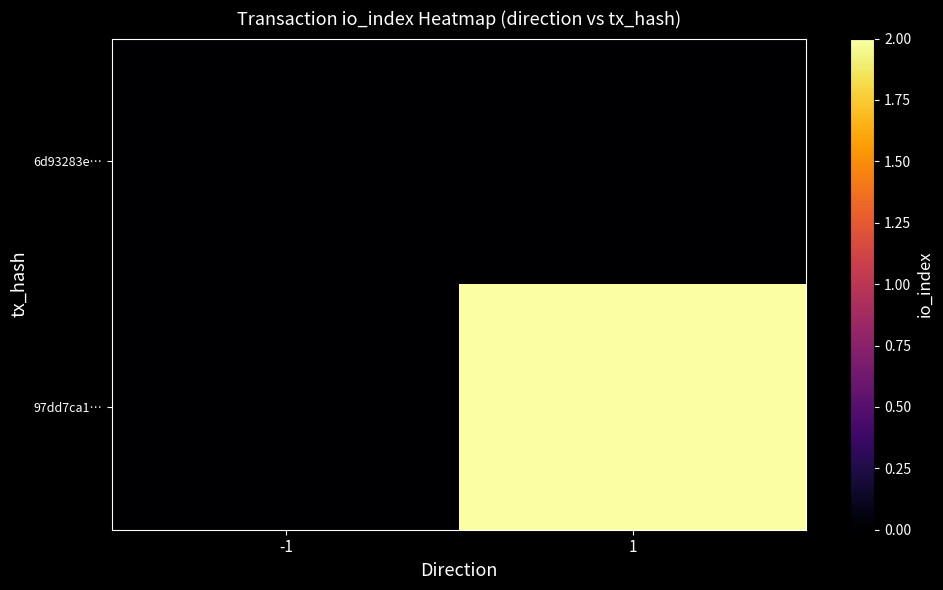

Between 1 and -1, which is larger?

1